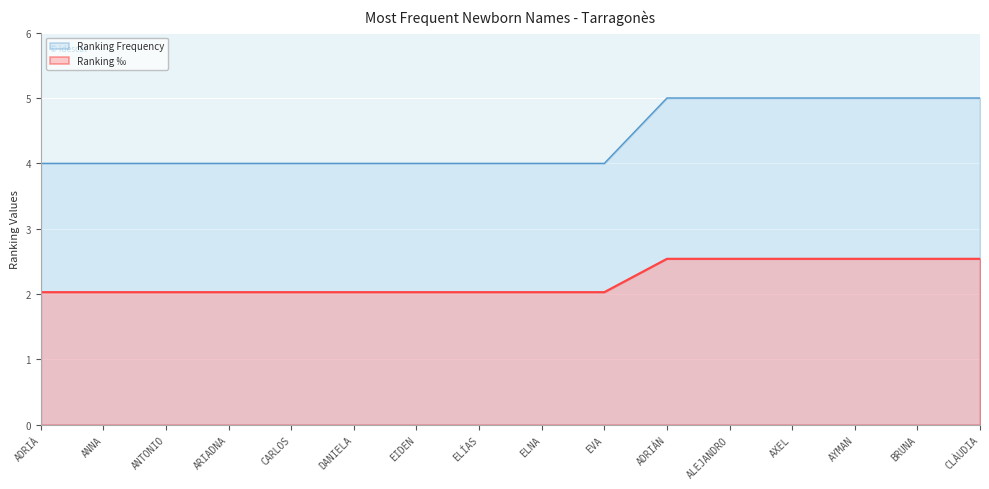

The value of Ranking ‰ at ADRIÀ is 2.0. True or false?

True